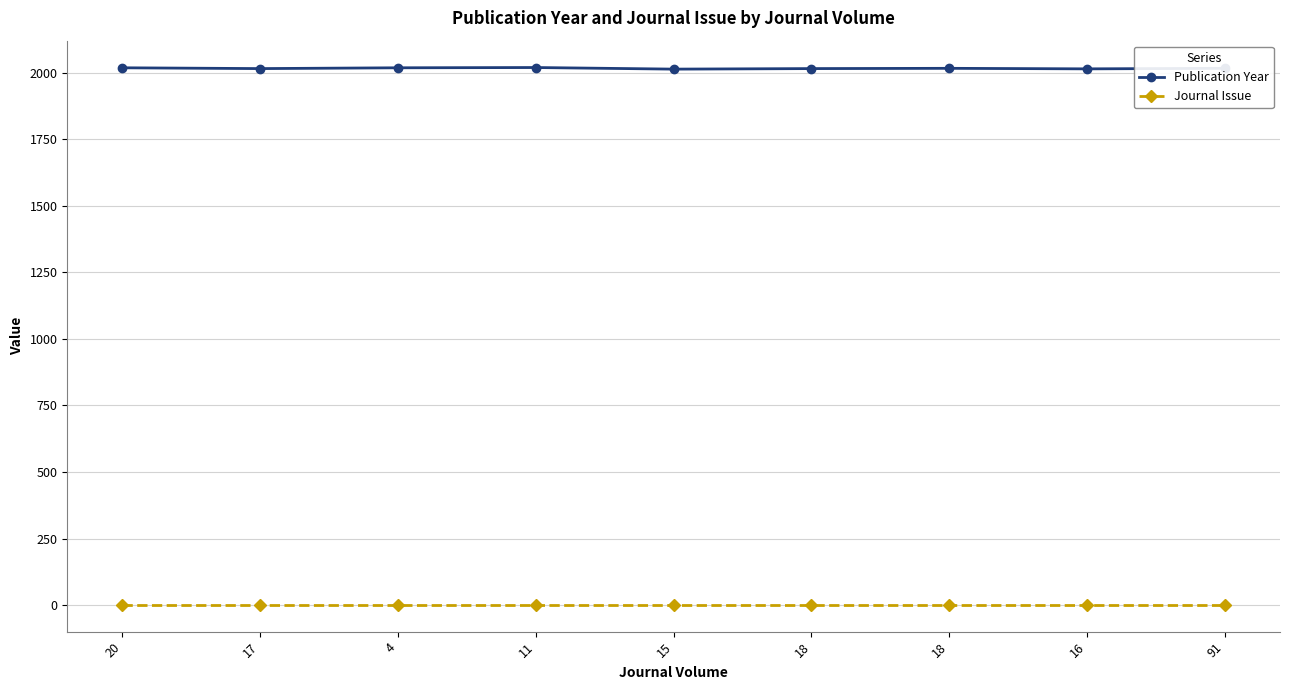

What are all the series names shown in the legend?

Publication Year, Journal Issue